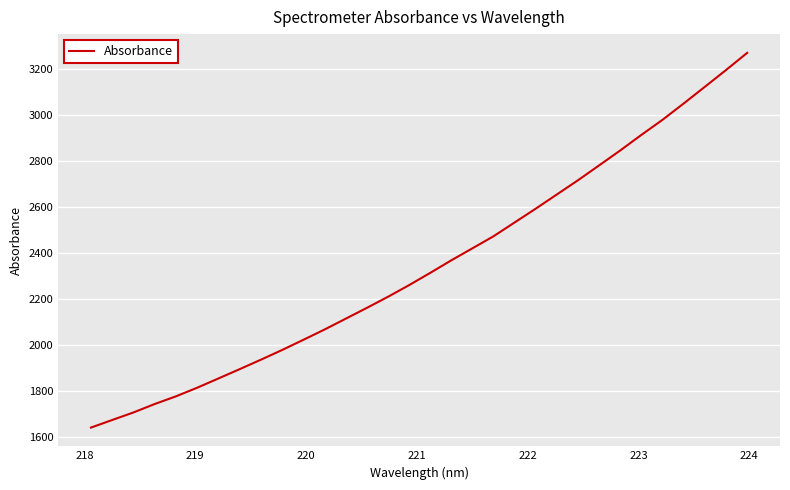

What is the greatest value displayed?

3268.6